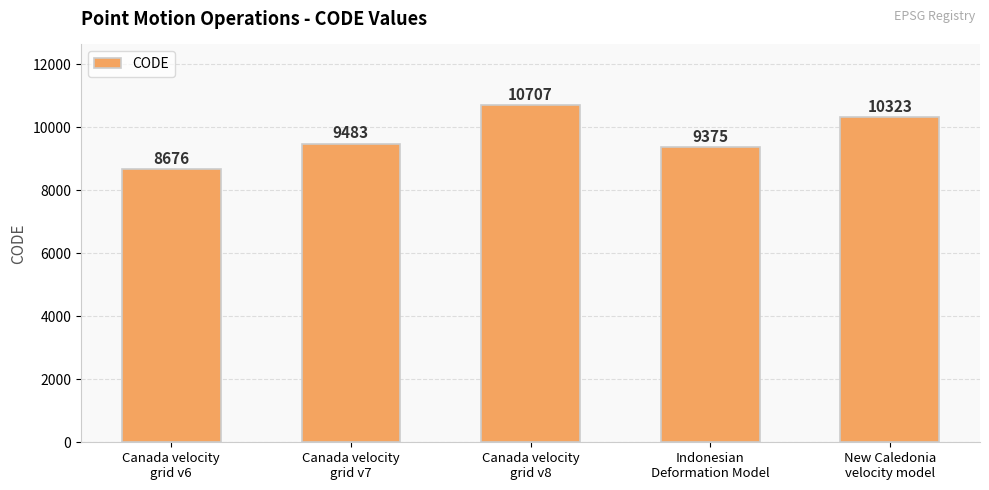

What position from the right is Canada velocity
grid v7?

4